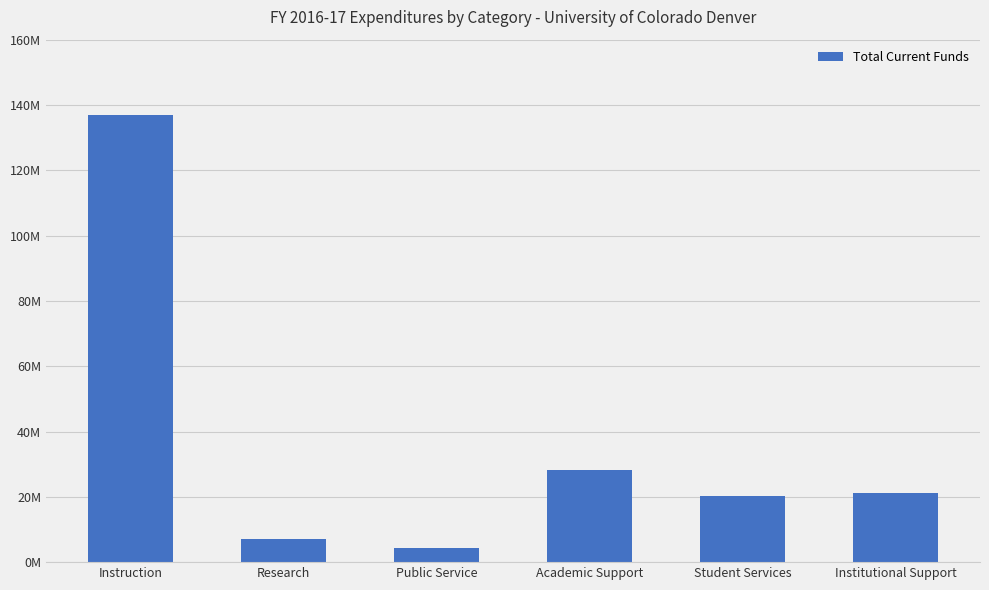

List the labels in order of value, largest first.

Instruction, Academic Support, Institutional Support, Student Services, Research, Public Service